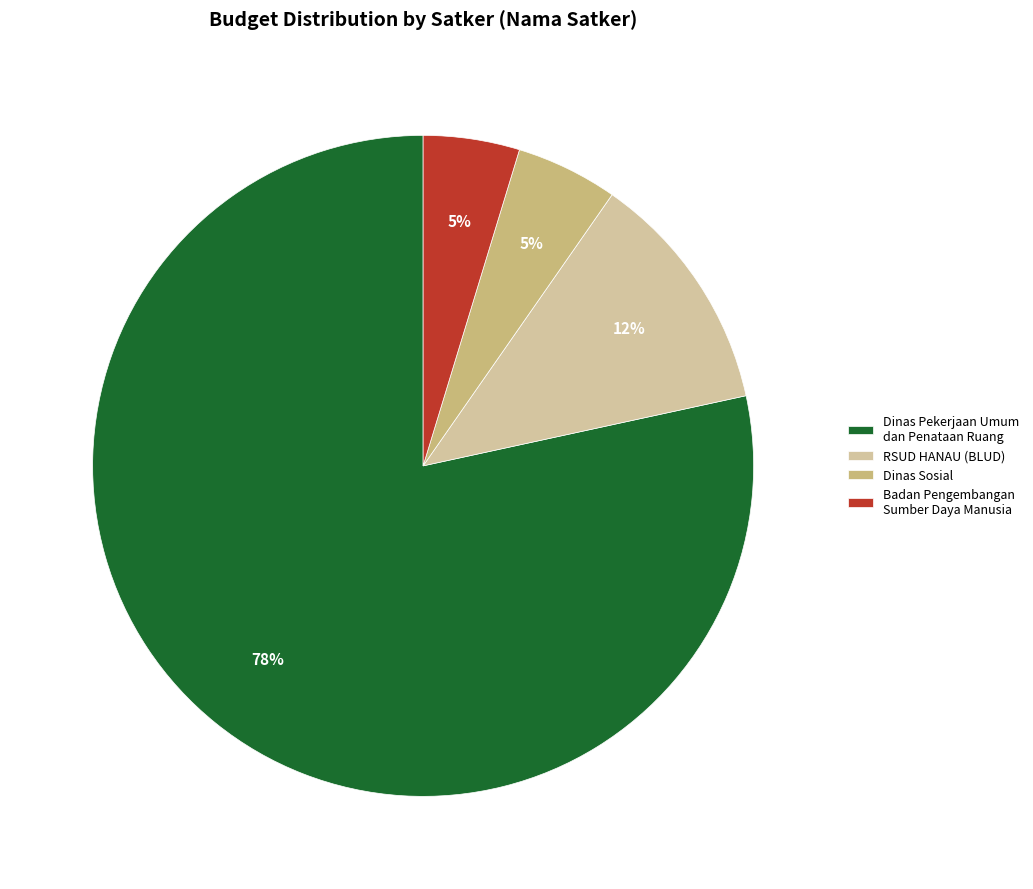

Which slice is the largest?

Dinas Pekerjaan Umum dan Penataan Ruang